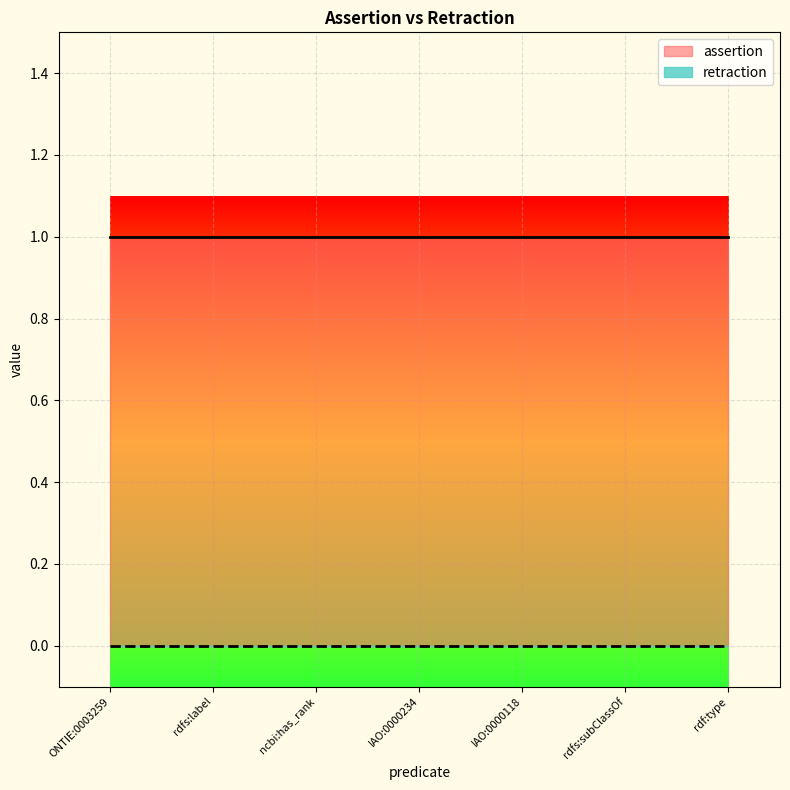

True or false: assertion has more than 1 interior local peaks.

False